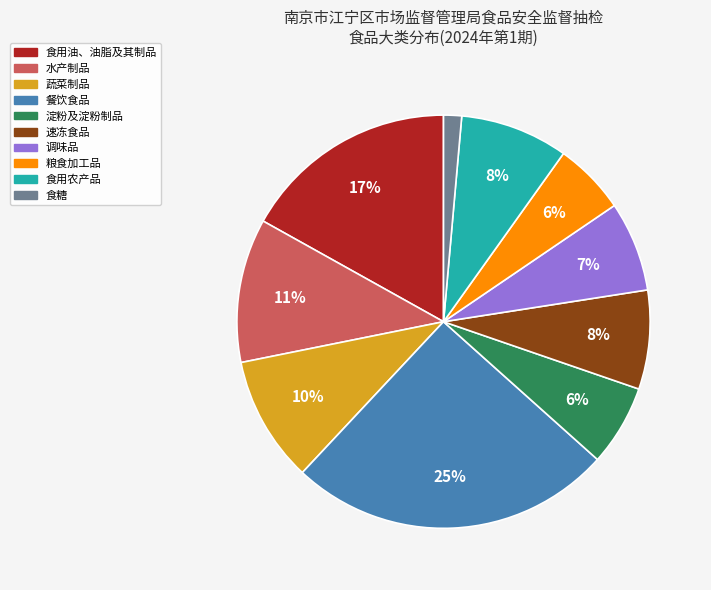

What is the largest slice in the pie chart?

餐饮食品